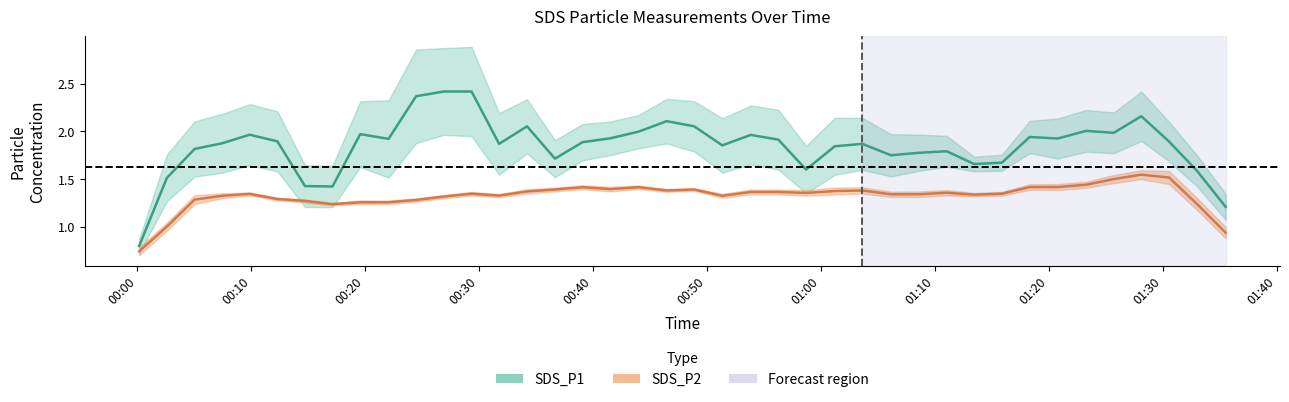

How many lines are shown in the chart?

2